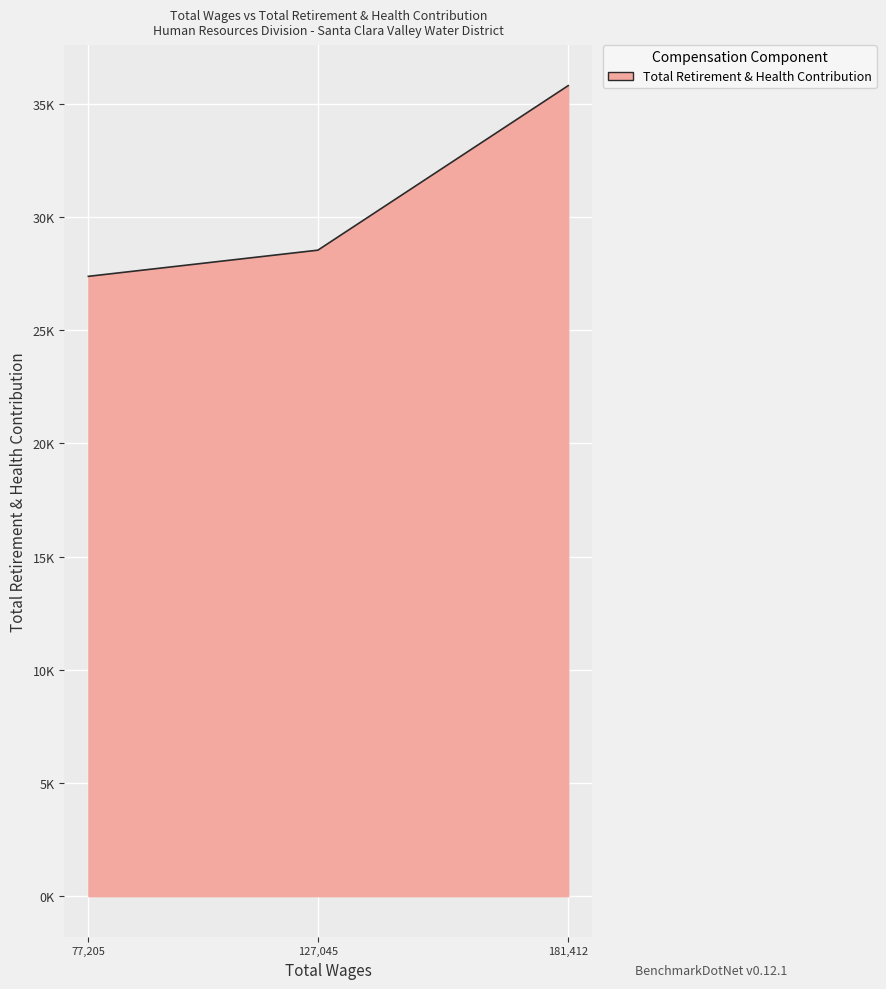

Reading right to left, list all the values displayed in this chart.

77205.0=27376	127045.0=28531	181412.0=35798